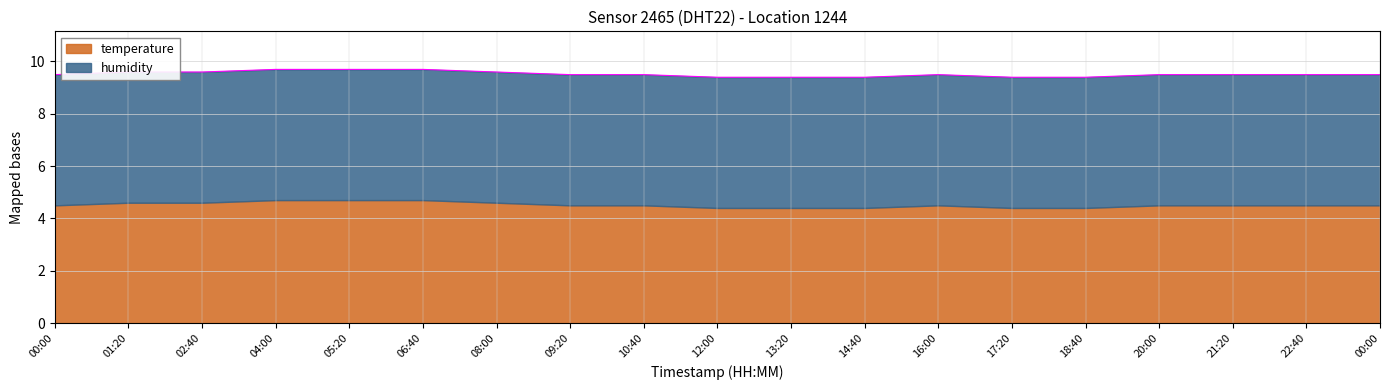

What is the smallest value displayed?

9.4